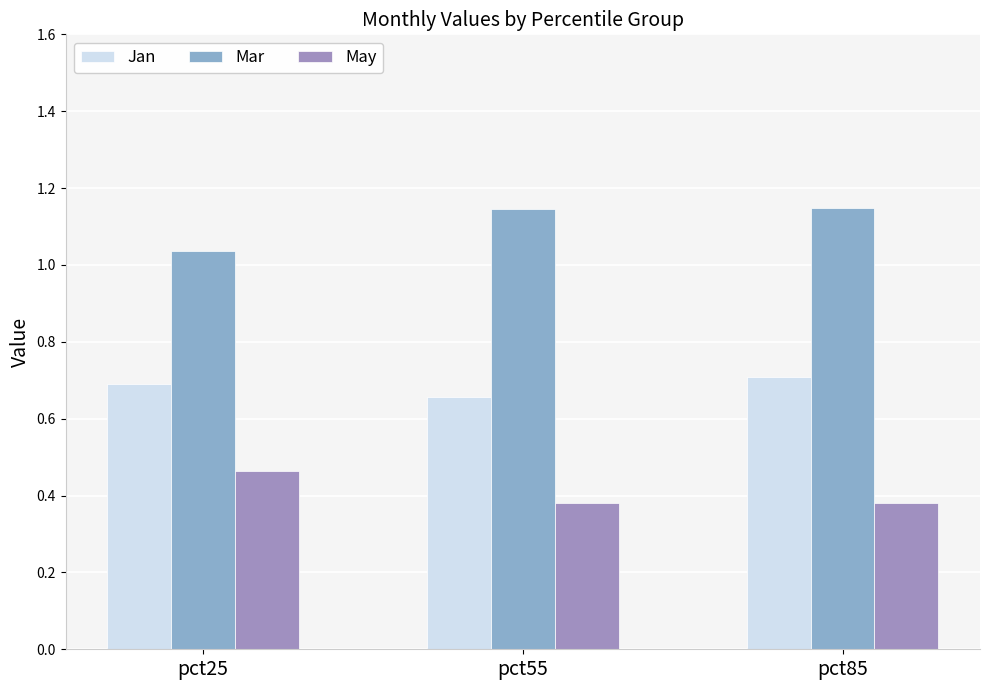

At which label does Mar reach its minimum?

pct25